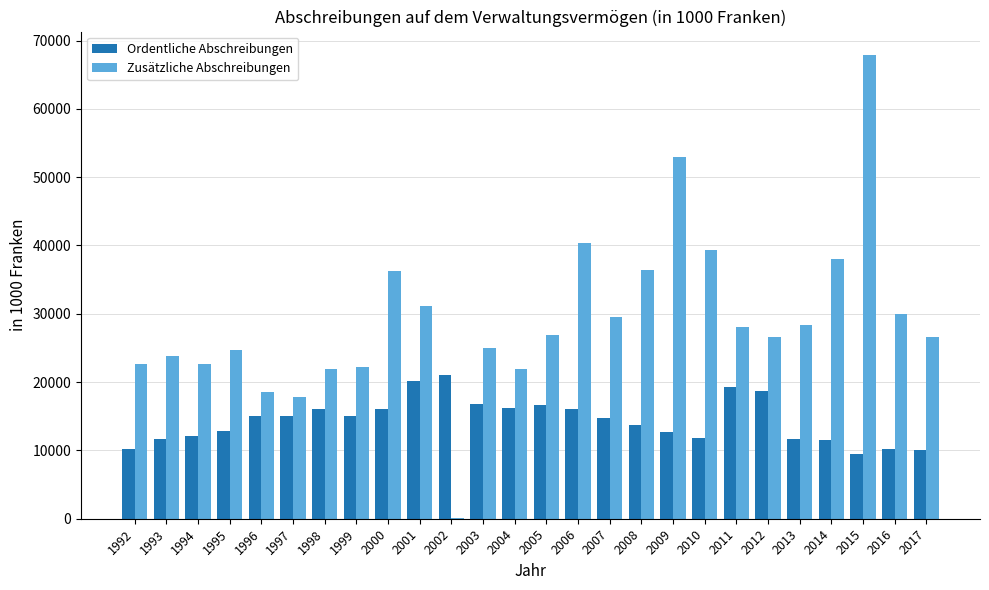

Which label corresponds to the largest value in the chart?

2015